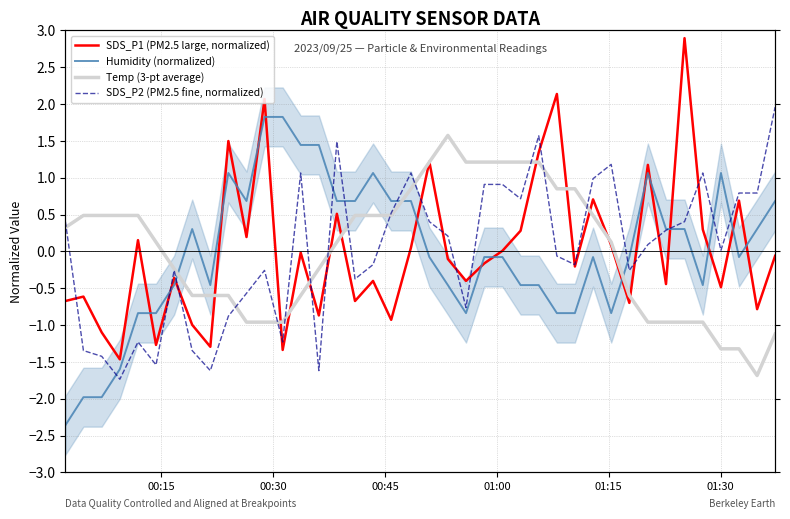

True or false: Humidity (normalized) has more than 0 points higher than both neighbors.

True